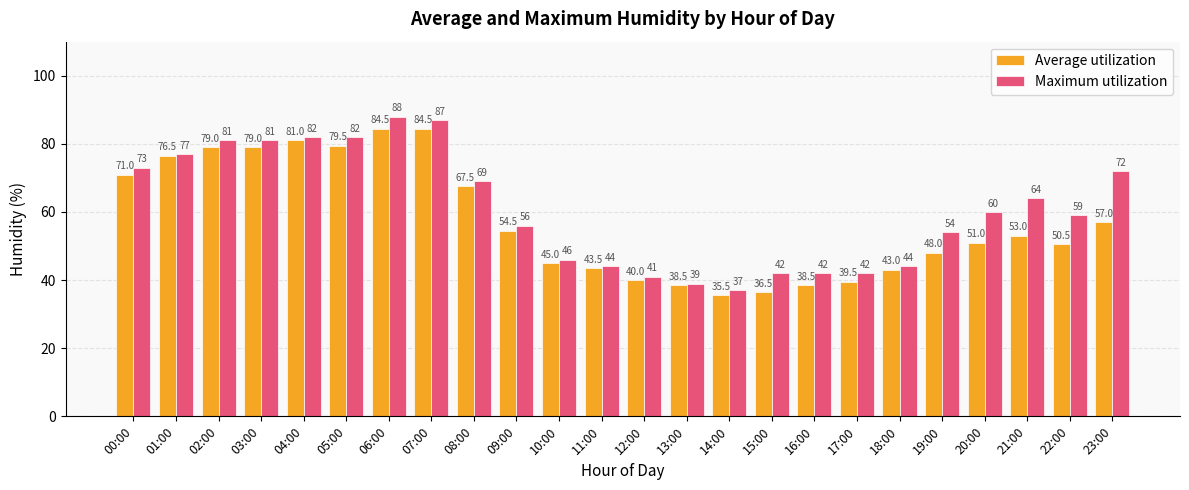

Which series changed the most between 07:00 and 16:00?

Average utilization